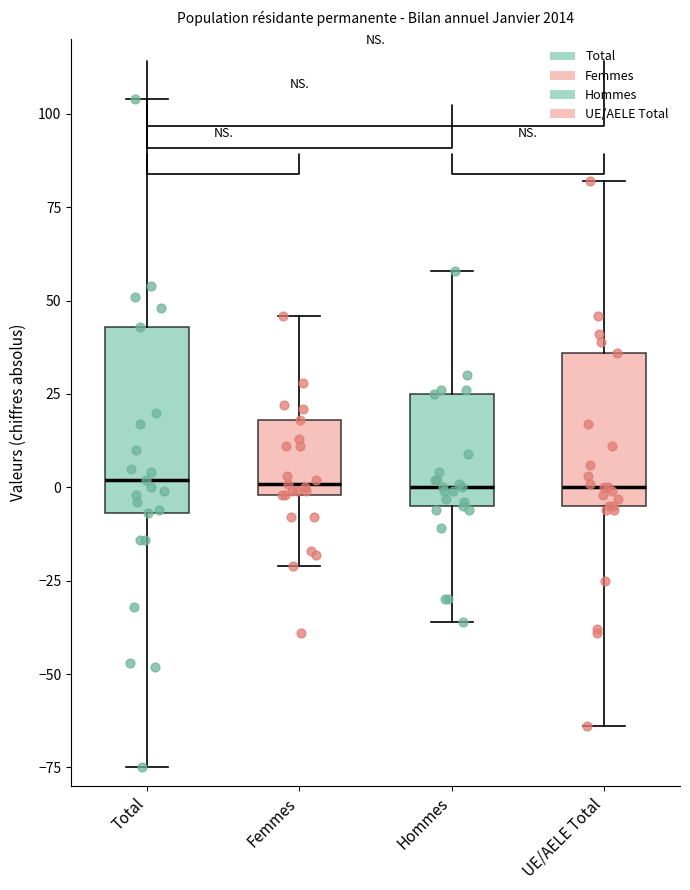

Where does the upper whisker of the box for Femmes end on the y-axis? The values are not printed on the chart, so give them approximately, as read against the axis.

45